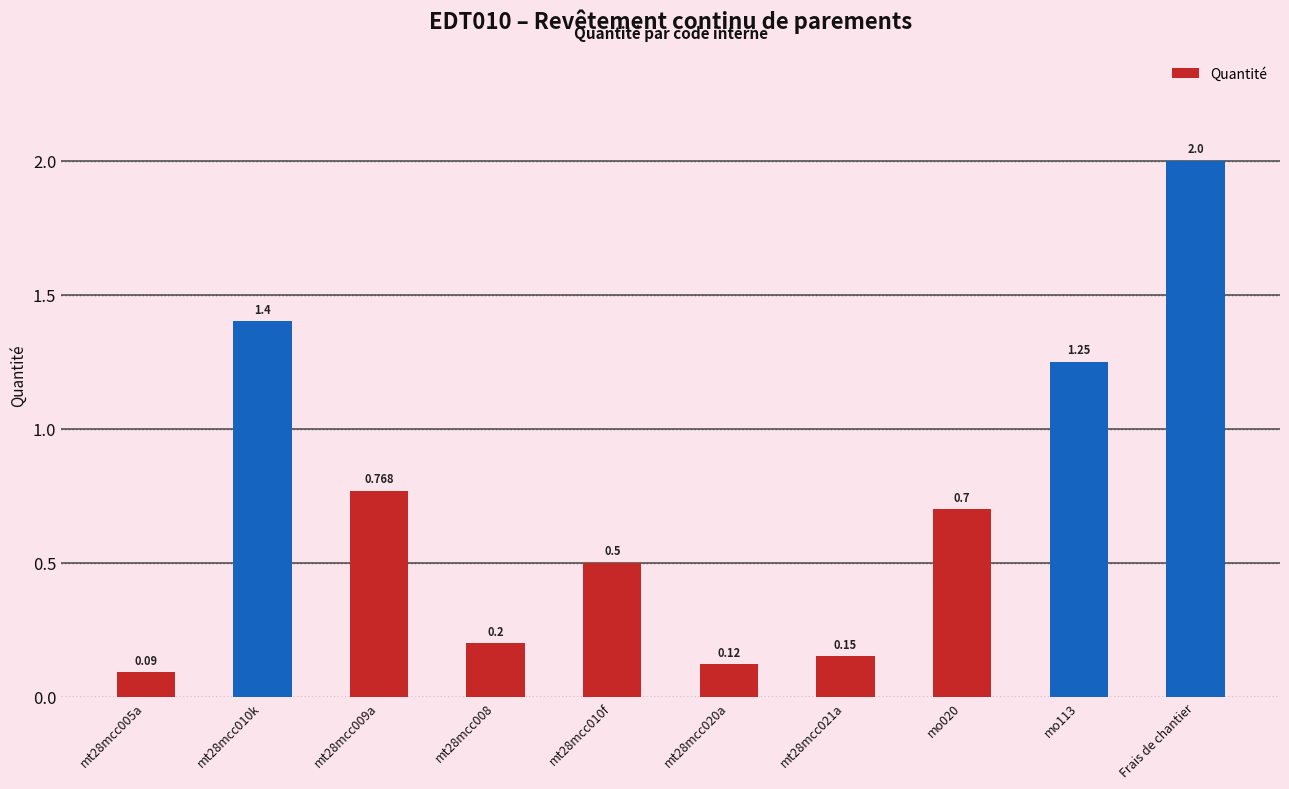

What is the difference between the values at mt28mcc005a and Frais de chantier?

1.9